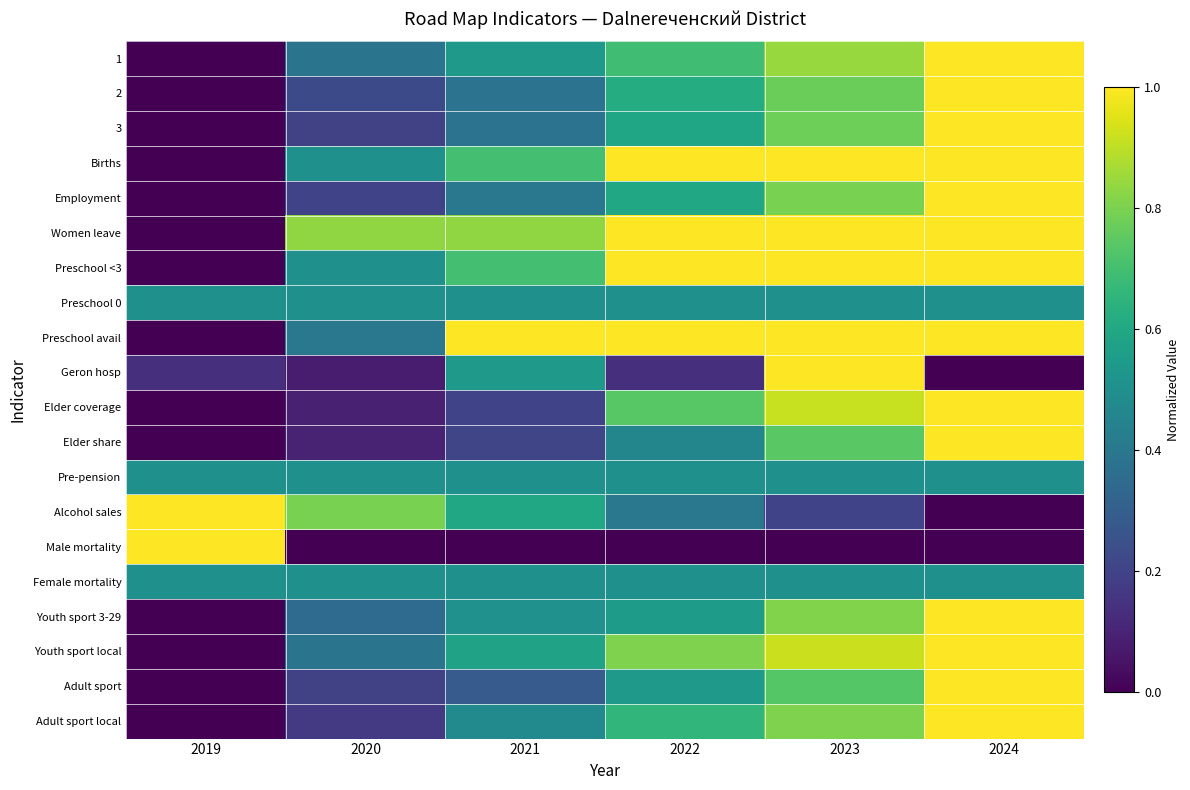

Rank the series at 2022 from highest to lowest value.

Births, Women leave, Preschool <3, Preschool avail, Youth sport local, Elder coverage, 1, Adult sport local, 2, Employment, 3, Youth sport 3-29, Adult sport, Preschool 0, Pre-pension, Female mortality, Elder share, Alcohol sales, Geron hosp, Male mortality